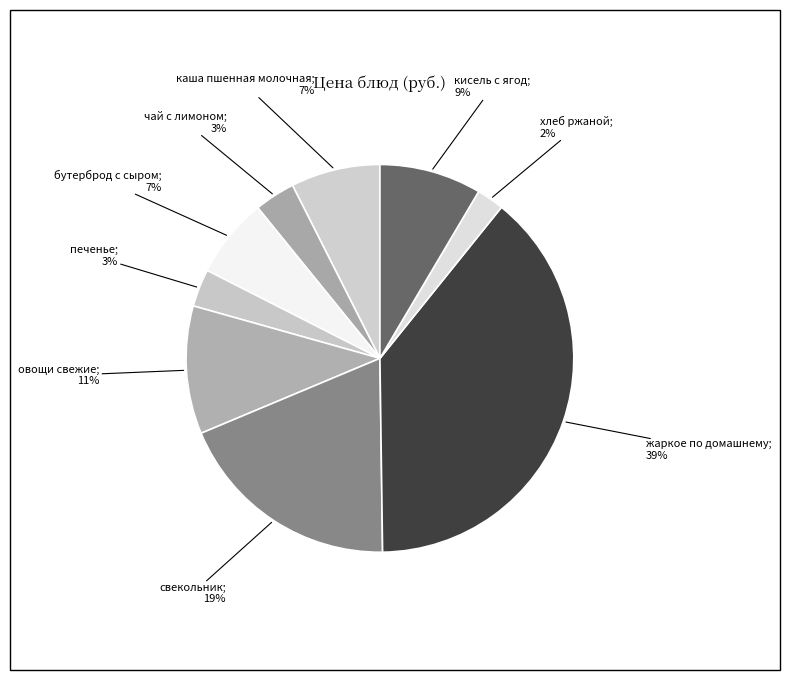

How many slices are in this pie chart?

9